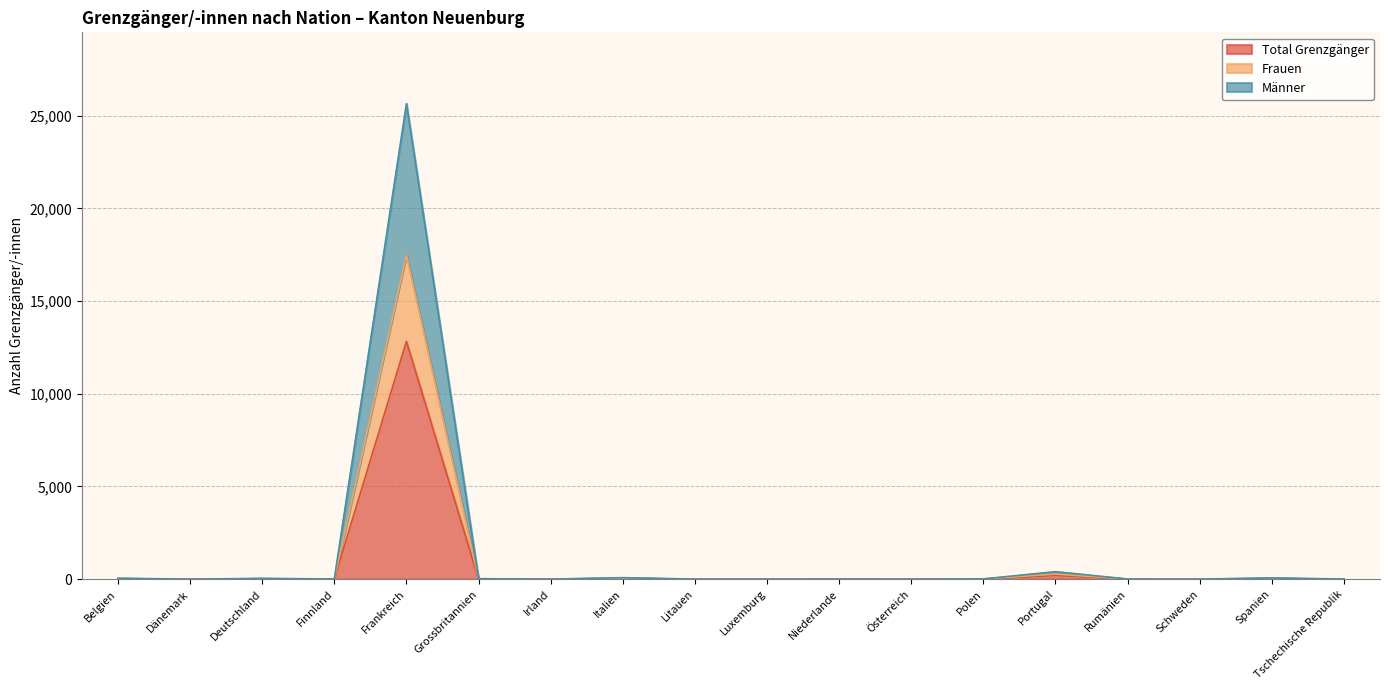

Reading left to right, transcribe all the data shown in this chart.

Total Grenzgänger: Belgien=25	Dänemark=1	Deutschland=21	Finnland=4	Frankreich=12823	Grossbritannien=12	Irland=2	Italien=40	Litauen=1	Luxemburg=1	Niederlande=4	Österreich=2	Polen=7	Portugal=201	Rumänien=4	Schweden=2	Spanien=32	Tschechische Republik=3
Frauen: Belgien=31	Dänemark=1	Deutschland=26	Finnland=6	Frankreich=17503	Grossbritannien=17	Irland=4	Italien=49	Litauen=2	Luxemburg=1	Niederlande=5	Österreich=2	Polen=12	Portugal=275	Rumänien=8	Schweden=4	Spanien=44	Tschechische Republik=5
Männer: Belgien=50	Dänemark=2	Deutschland=42	Finnland=8	Frankreich=25646	Grossbritannien=24	Irland=4	Italien=80	Litauen=2	Luxemburg=2	Niederlande=8	Österreich=4	Polen=14	Portugal=402	Rumänien=8	Schweden=4	Spanien=64	Tschechische Republik=6